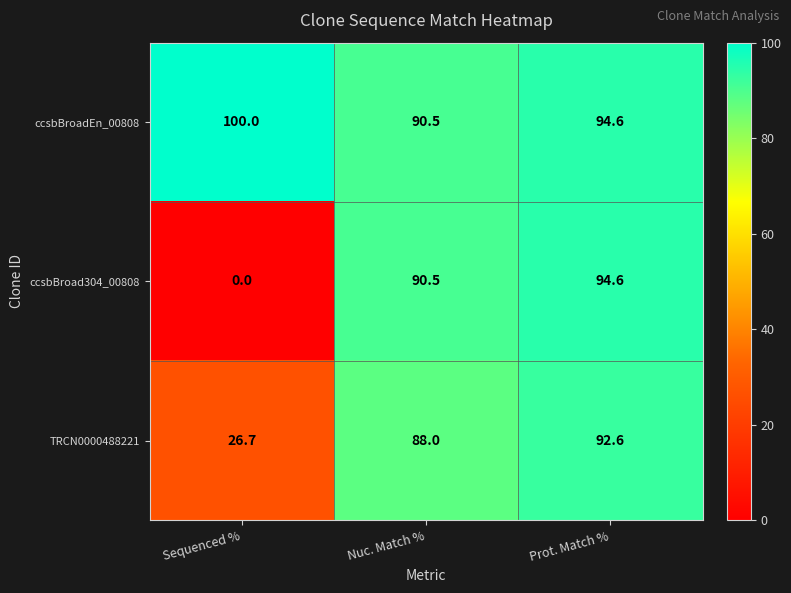

The value of ccsbBroadEn_00808 at Sequenced % is 100.0. True or false?

True